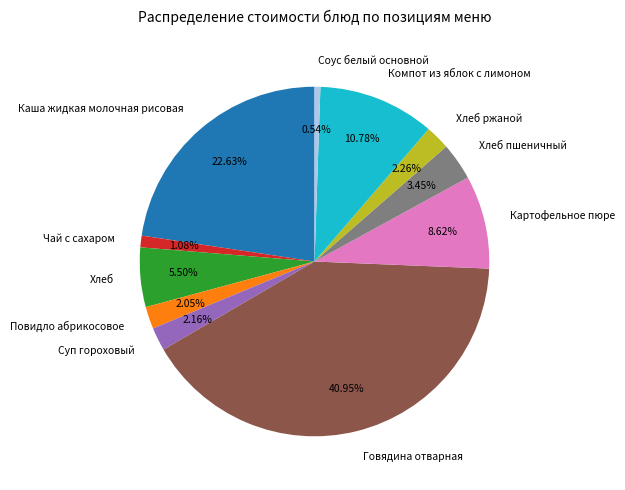

Is there any slice that represents more than half of the pie?

No